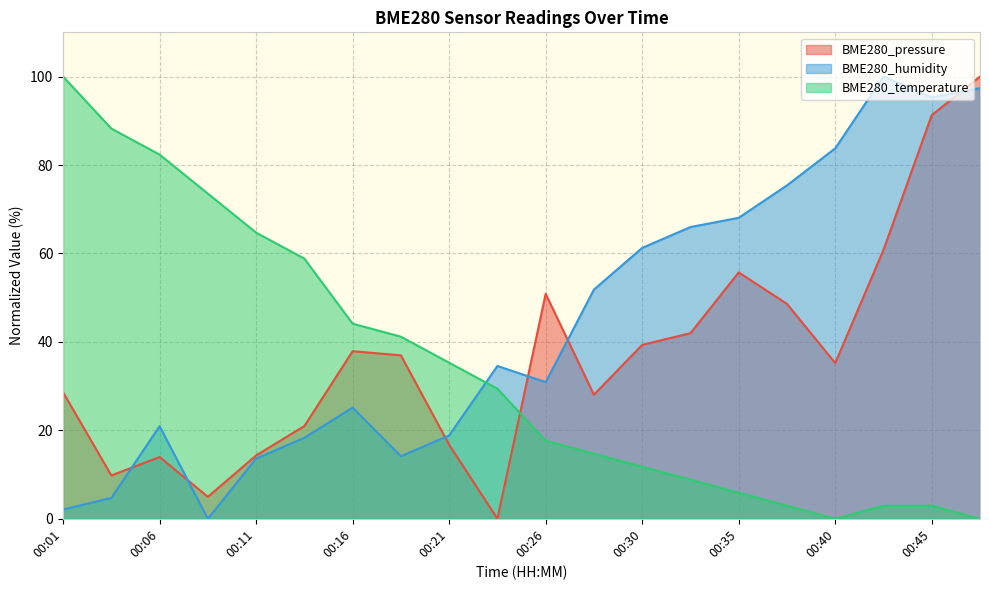

What is the spread (max minus min) of values at 00:26?

33.2